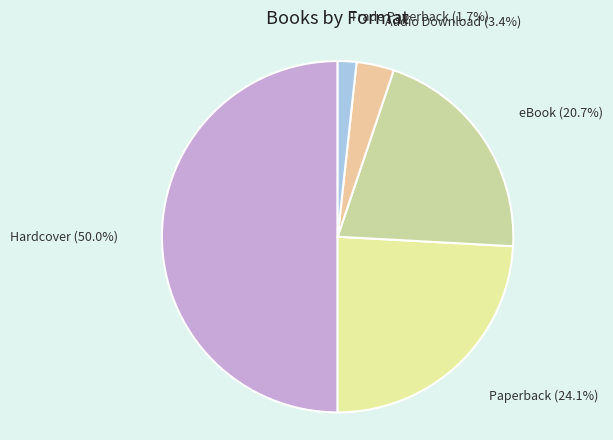

Combined, do Hardcover and Paperback account for over 50%?

Yes